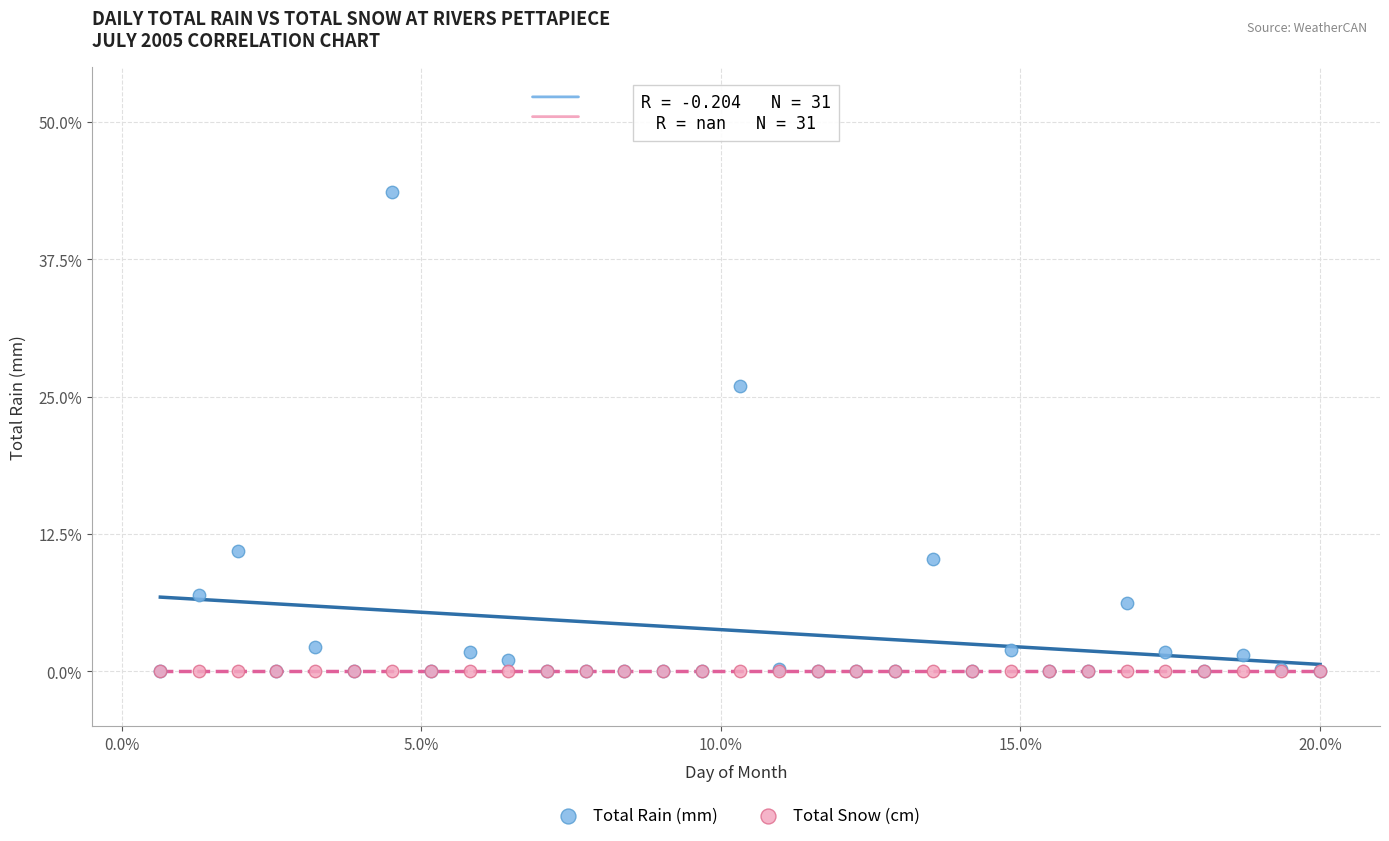

Across all series, what Y value is closest to 21?

26.0